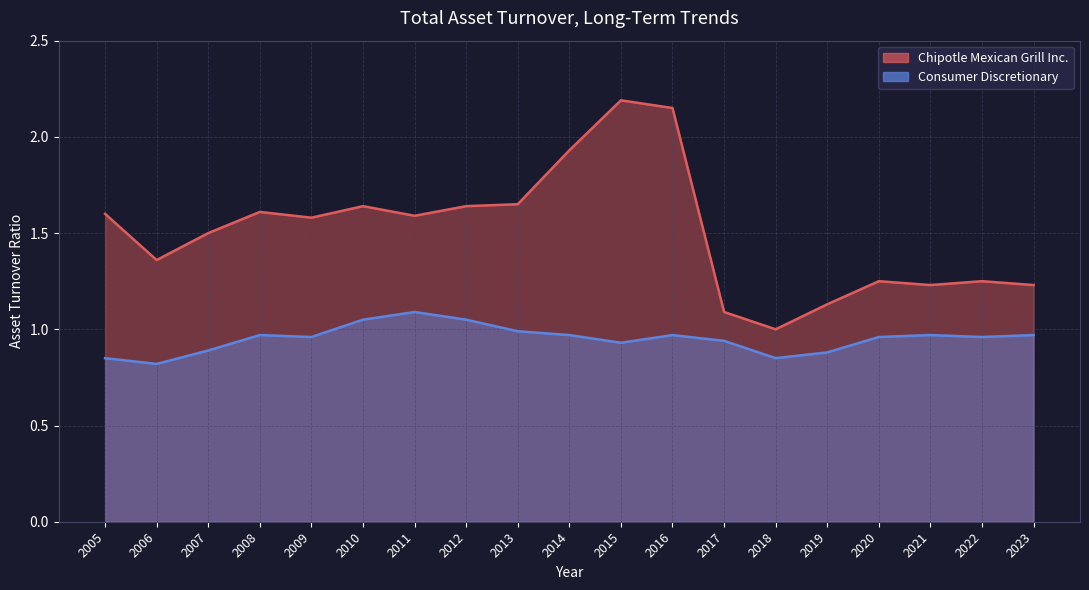

At which label does Chipotle Mexican Grill Inc. reach its minimum?

2018